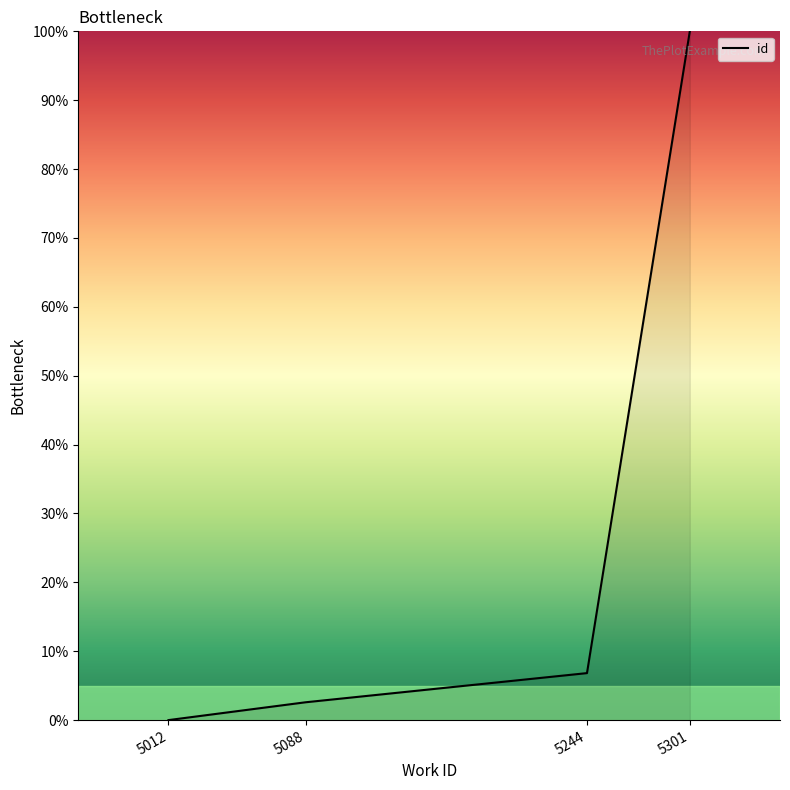

Which category has the lowest value across all series?

5012